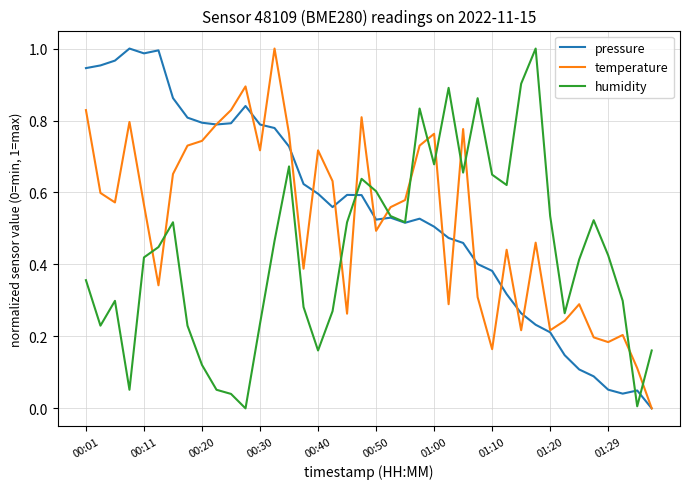

Which series ends up on top after the final intersection of temperature and humidity?

humidity